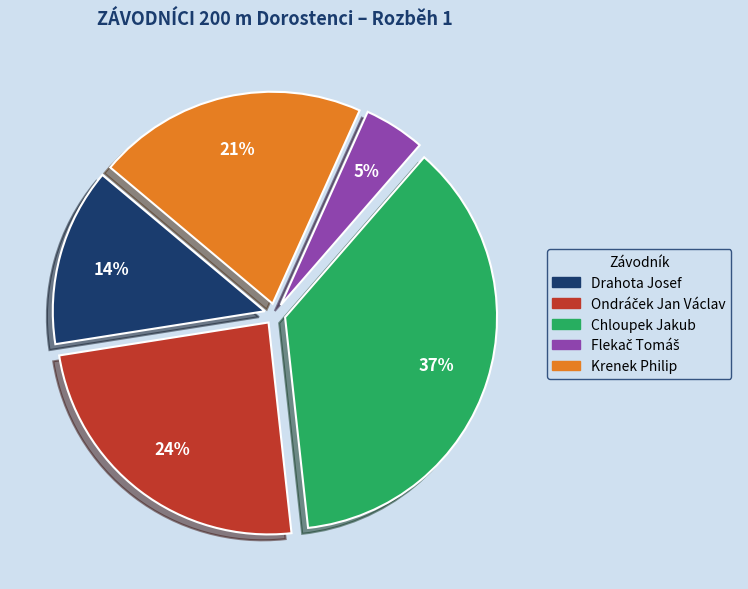

Does Krenek Philip represent more than half of the total?

No